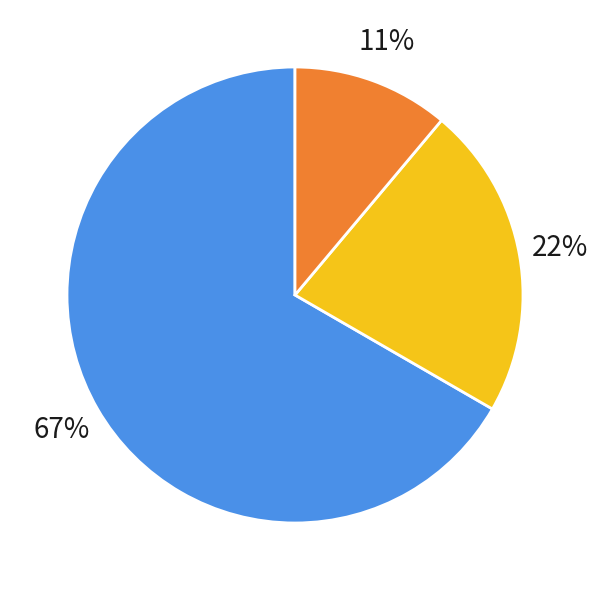

To the nearest percent, what is the difference between the largest and smallest slice percentages?

56%